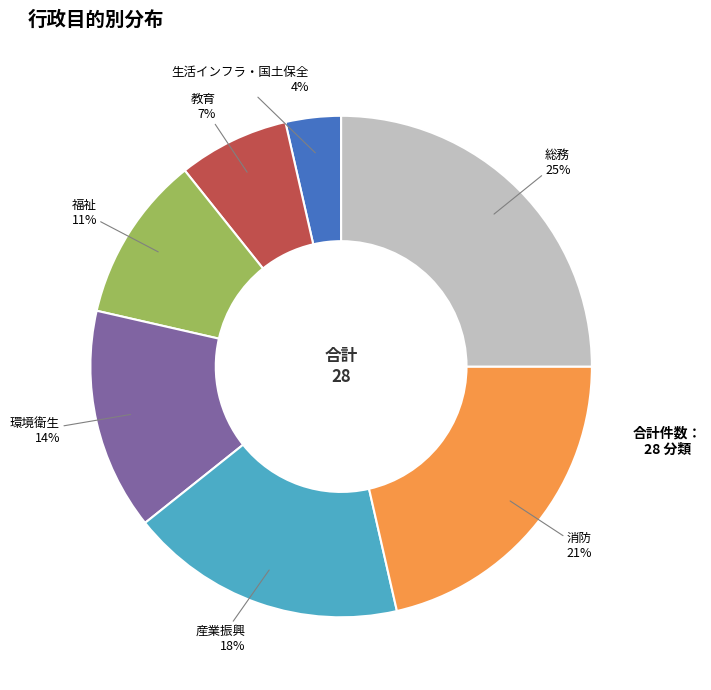

What is the ratio of the value at 環境衛生 to the value at 教育?

2.0